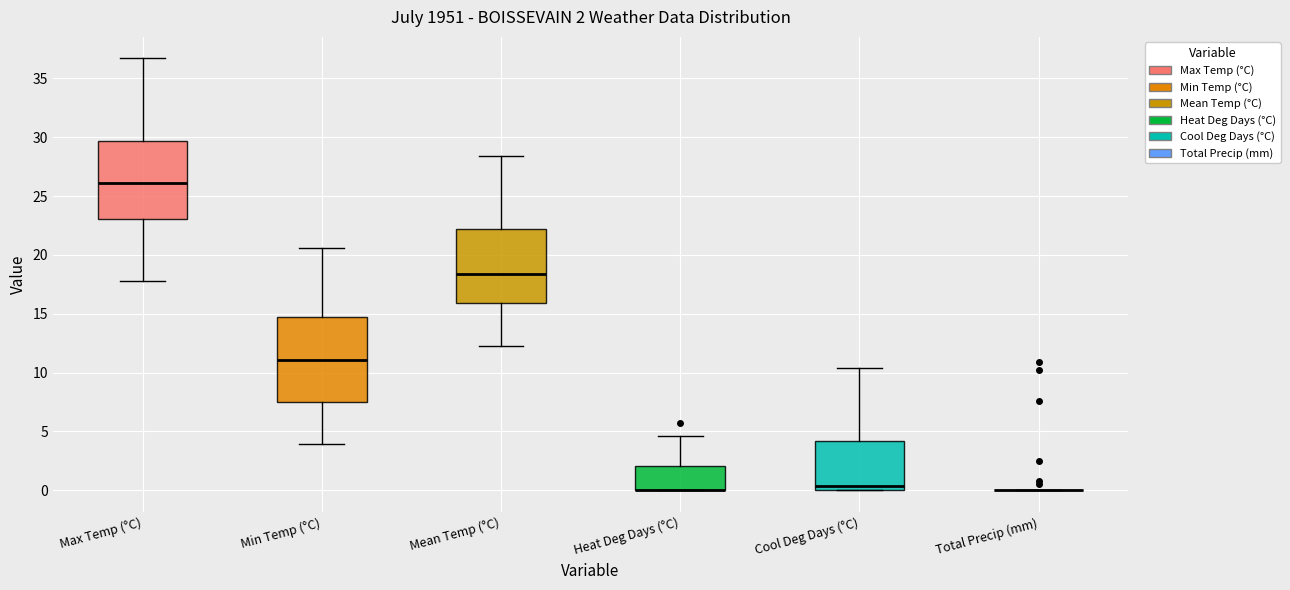

Which box is the tallest, from its lower edge to its upper edge?

Min Temp (°C)